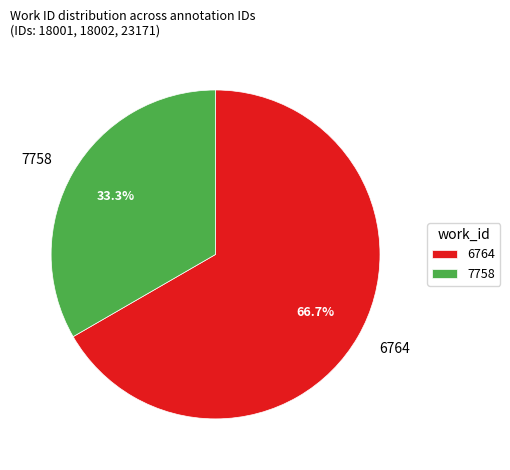

Which slice represents more than half of the pie?

6764